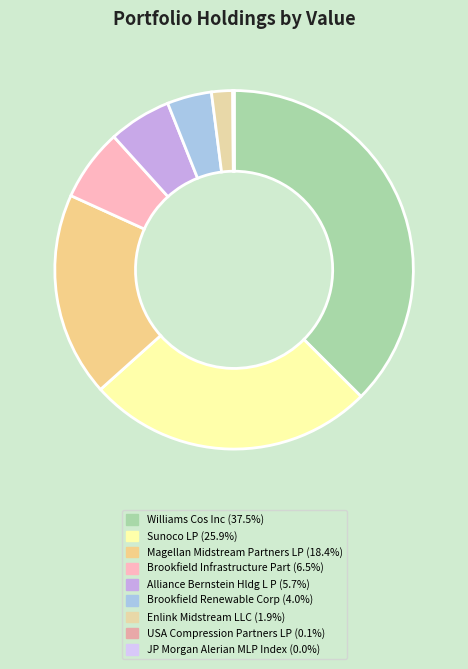

What is the smallest slice in the pie chart?

JP Morgan Alerian MLP Index